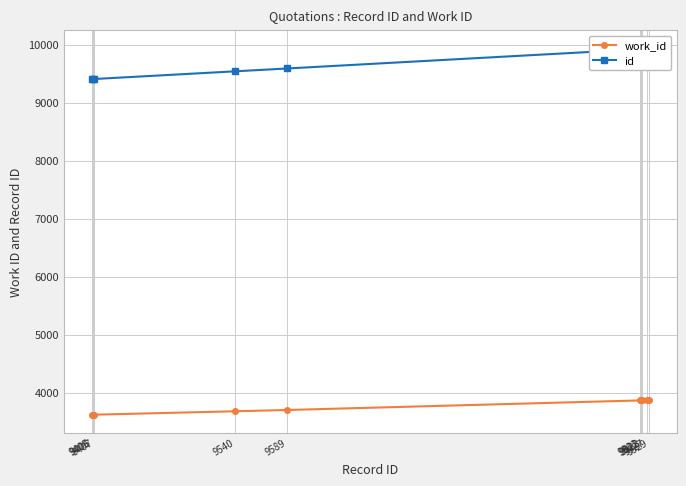

True or false: id and work_id intersect in this chart.

False